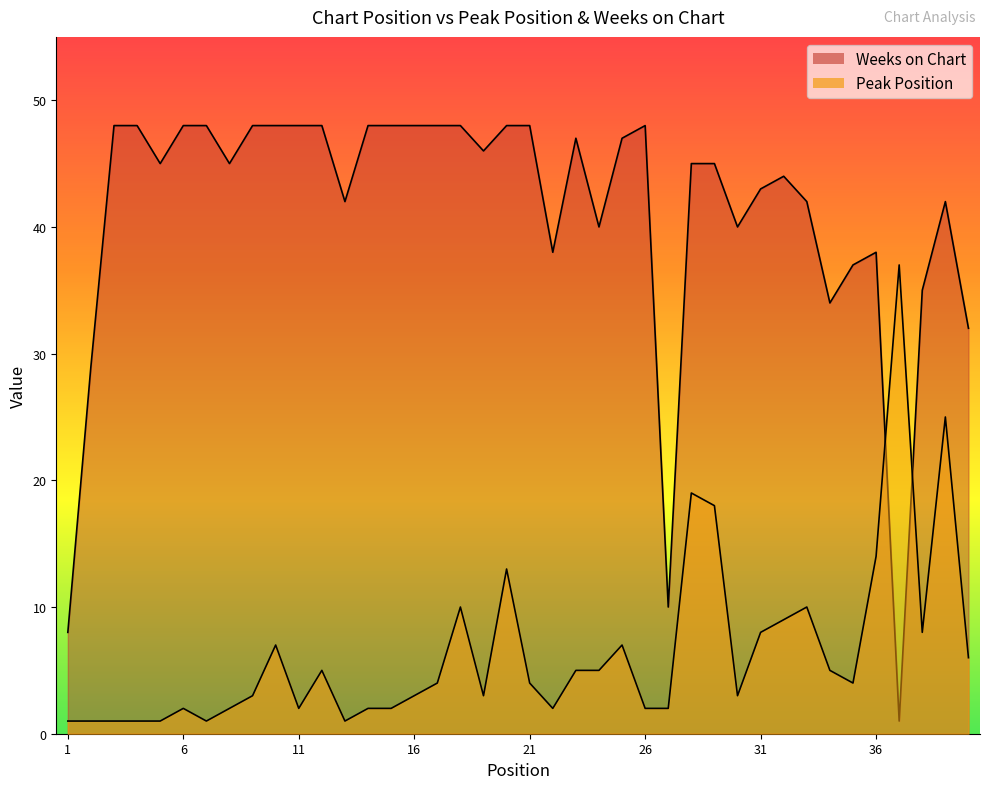

Where is the first local maximum for Weeks on Chart?

23